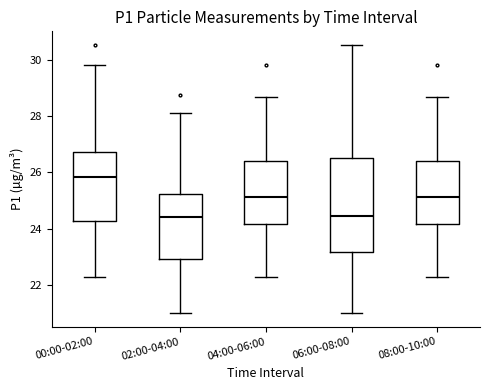

Where does the median line of the box for 00:00-02:00 sit on the y-axis? The values are not printed on the chart, so give them approximately, as read against the axis.

25.8